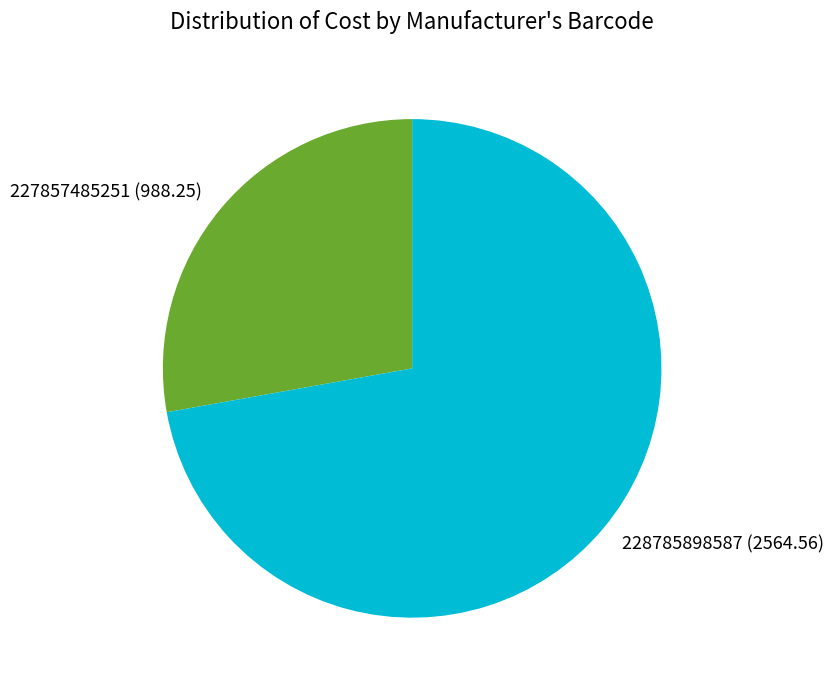

Between 228785898587 and 227857485251, which is larger?

228785898587